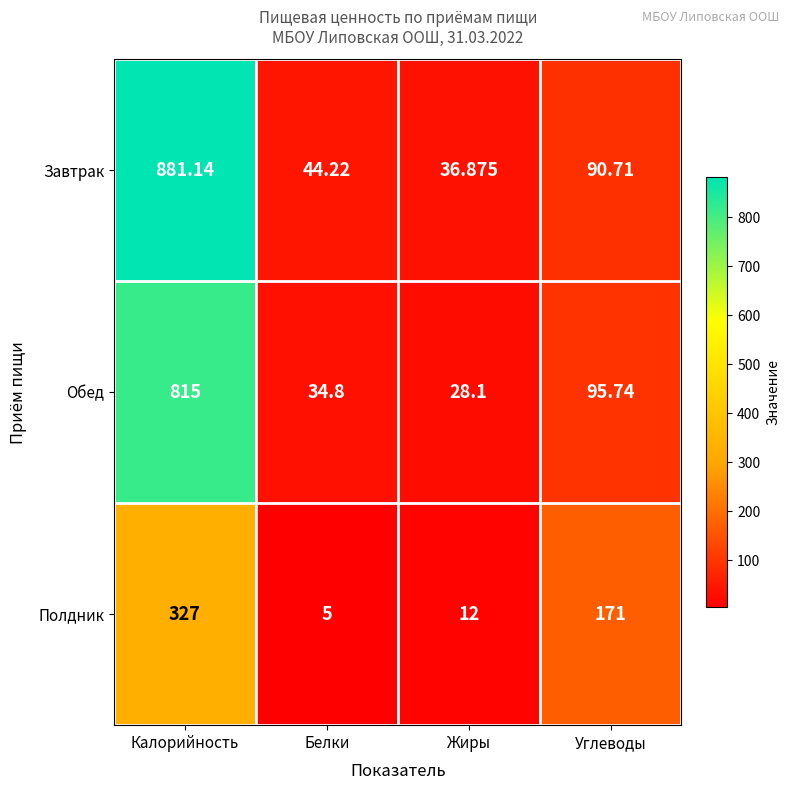

Rank the series by their maximum value, from lowest to highest.

Полдник, Обед, Завтрак